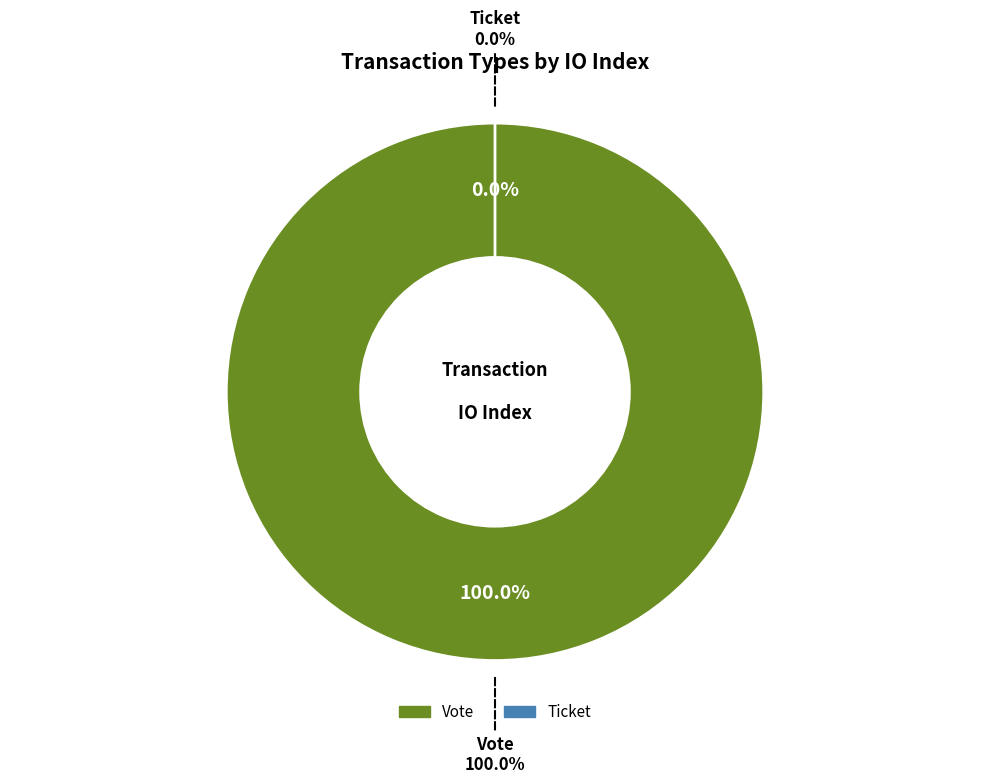

Combined, do Vote and Ticket account for over 50%?

Yes